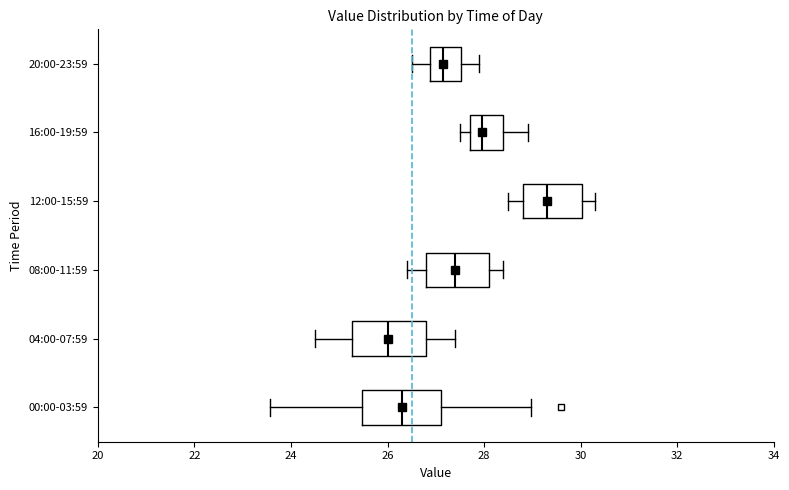

Reading bottom to top, transcribe this box plot: for each box, give where its median line is, the range the box spans, and where its two whiskers end, as read against the x-axis. The values are not printed on the chart, so give them approximately, as read against the axis.

00:00-03:59: median 26.4, box 25.4 to 27.2, whiskers 23.6 to 29.0
04:00-07:59: median 26.0, box 25.2 to 26.8, whiskers 24.6 to 27.4
08:00-11:59: median 27.4, box 26.8 to 28.2, whiskers 26.4 to 28.4
12:00-15:59: median 29.4, box 28.8 to 30.0, whiskers 28.6 to 30.4
16:00-19:59: median 28.0, box 27.8 to 28.4, whiskers 27.6 to 29.0
20:00-23:59: median 27.2, box 26.8 to 27.6, whiskers 26.6 to 28.0